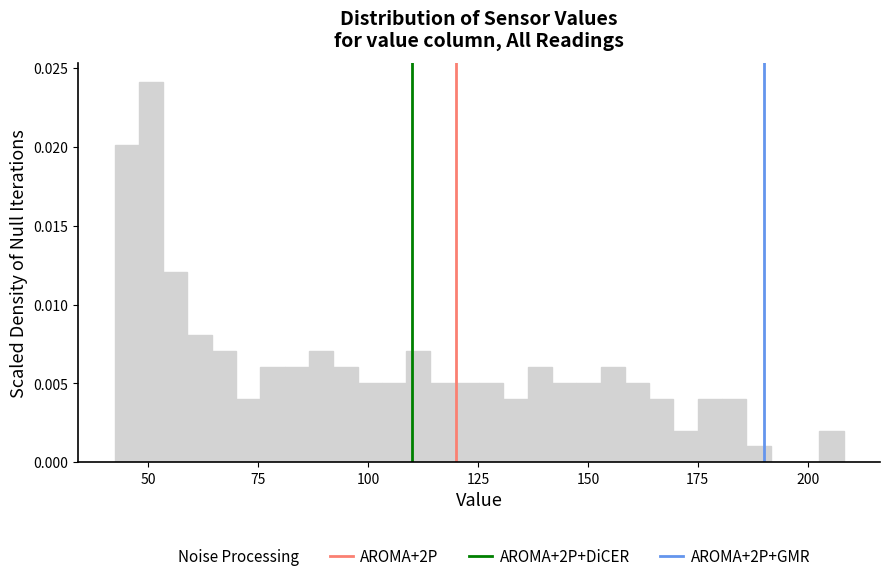

Around what value on the x-axis is the tallest bar? Give the approximate position of its centre, as read against the axis.

50